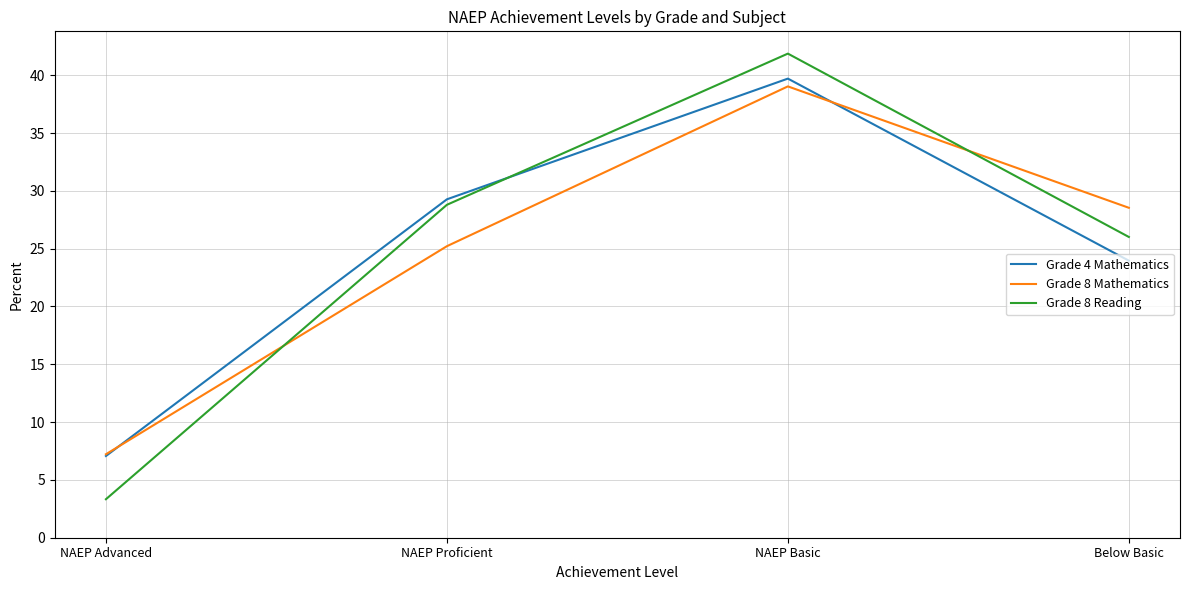

At which label does Grade 4 Mathematics first exceed 29?

NAEP Proficient